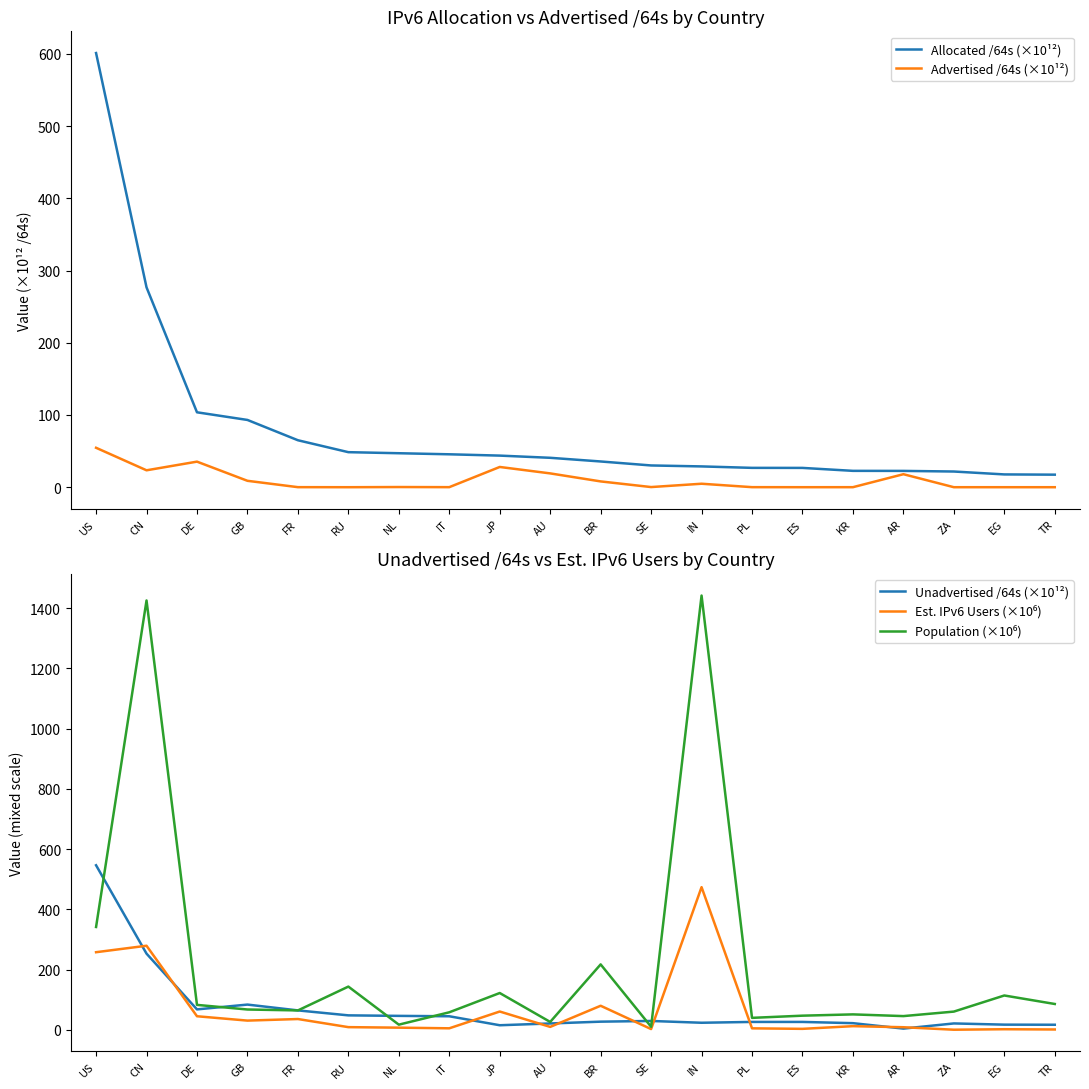

True or false: Est. IPv6 Users (×10⁶) and Population (×10⁶) cross at least once.

False